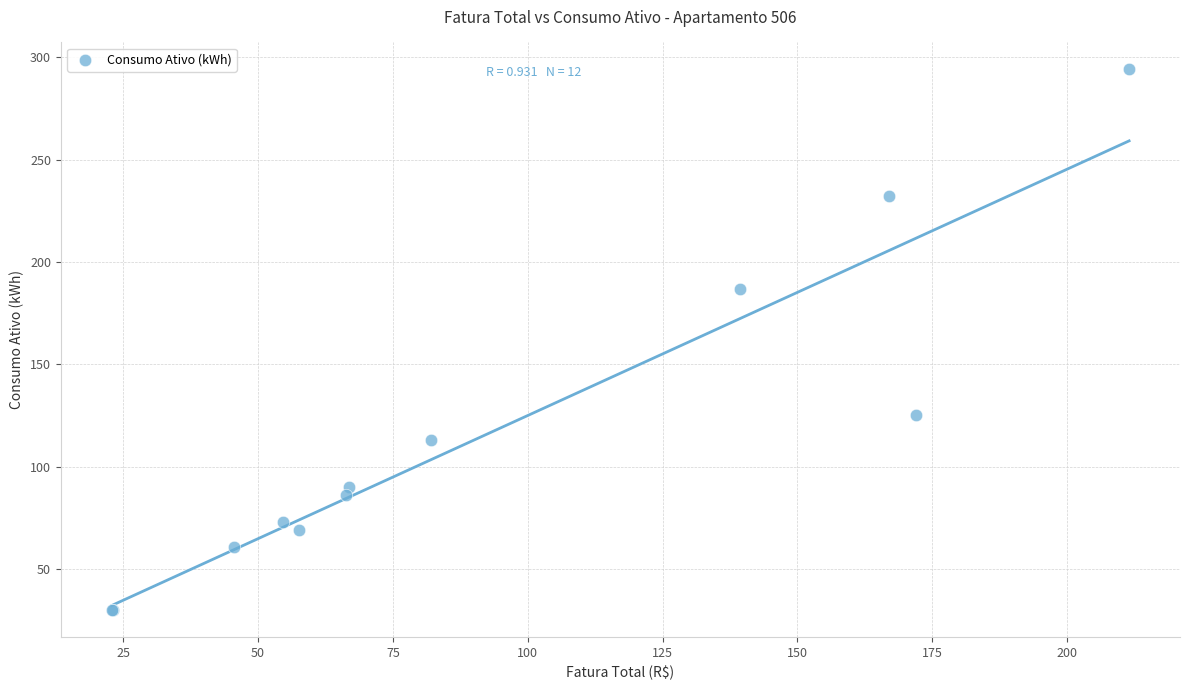

What Y value in the scatter plot is closest to 162?

187.0